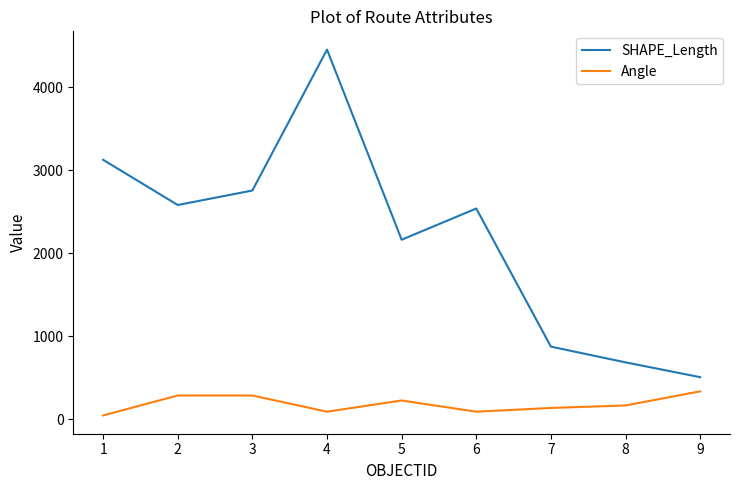

Rank the series by their maximum value, from lowest to highest.

Angle, SHAPE_Length